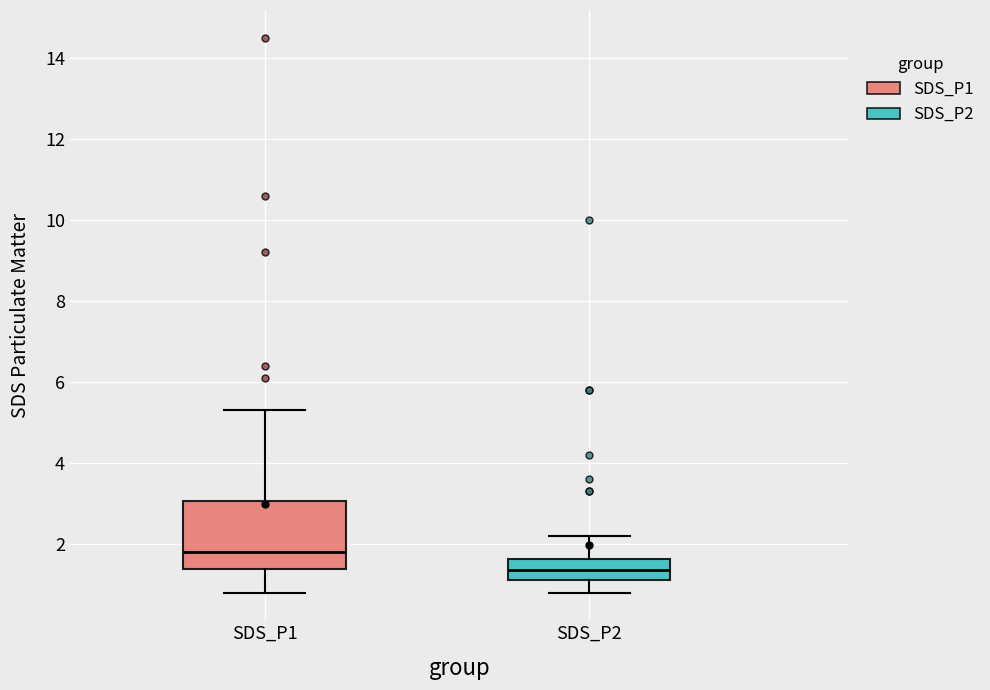

Reading left to right, transcribe this box plot: for each box, give where its median line is, the range the box spans, and where its two whiskers end, as read against the y-axis. The values are not printed on the chart, so give them approximately, as read against the axis.

SDS_P1: median 1.8, box 1.4 to 3.0, whiskers 0.8 to 5.4
SDS_P2: median 1.4, box 1.2 to 1.6, whiskers 0.8 to 2.2